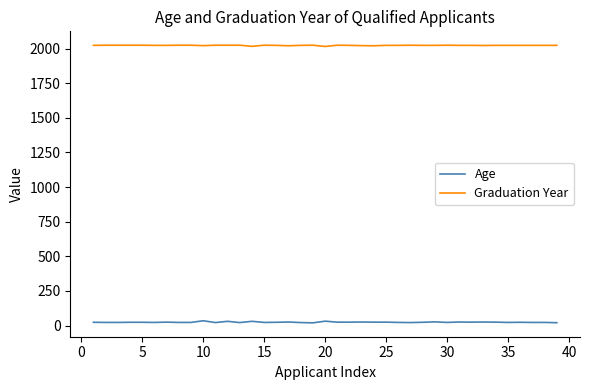

What is the minimum value for Age?

20